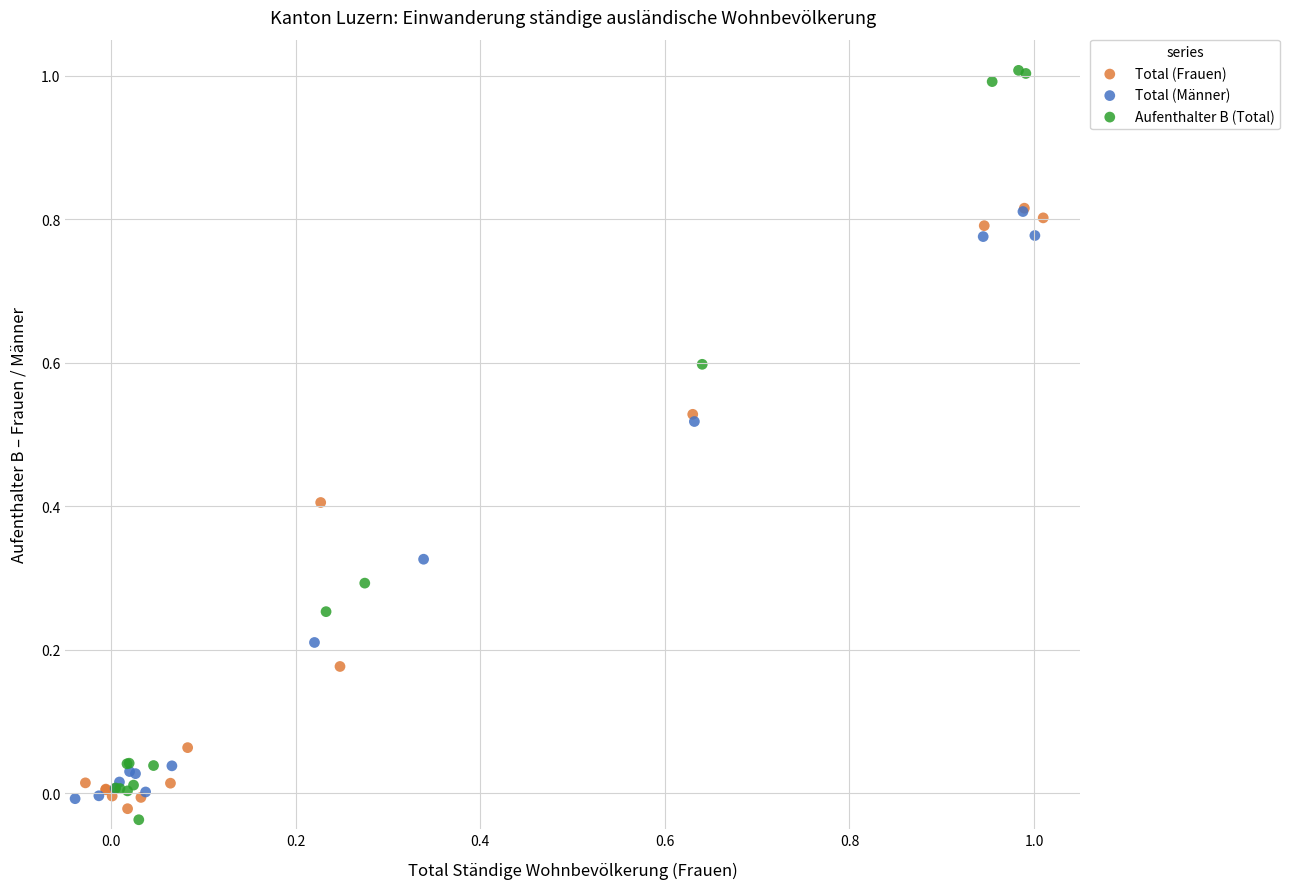

Which series contains the highest Y value?

Aufenthalter B (Total)